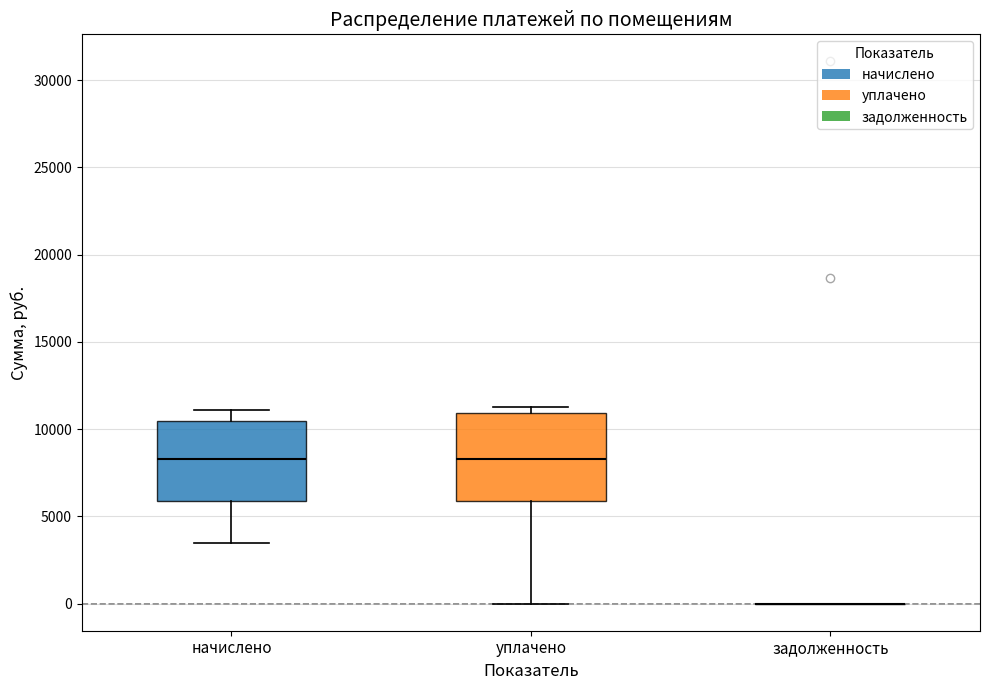

Where is the lower edge of the box for начислено on the y-axis? The values are not printed on the chart, so give them approximately, as read against the axis.

6000